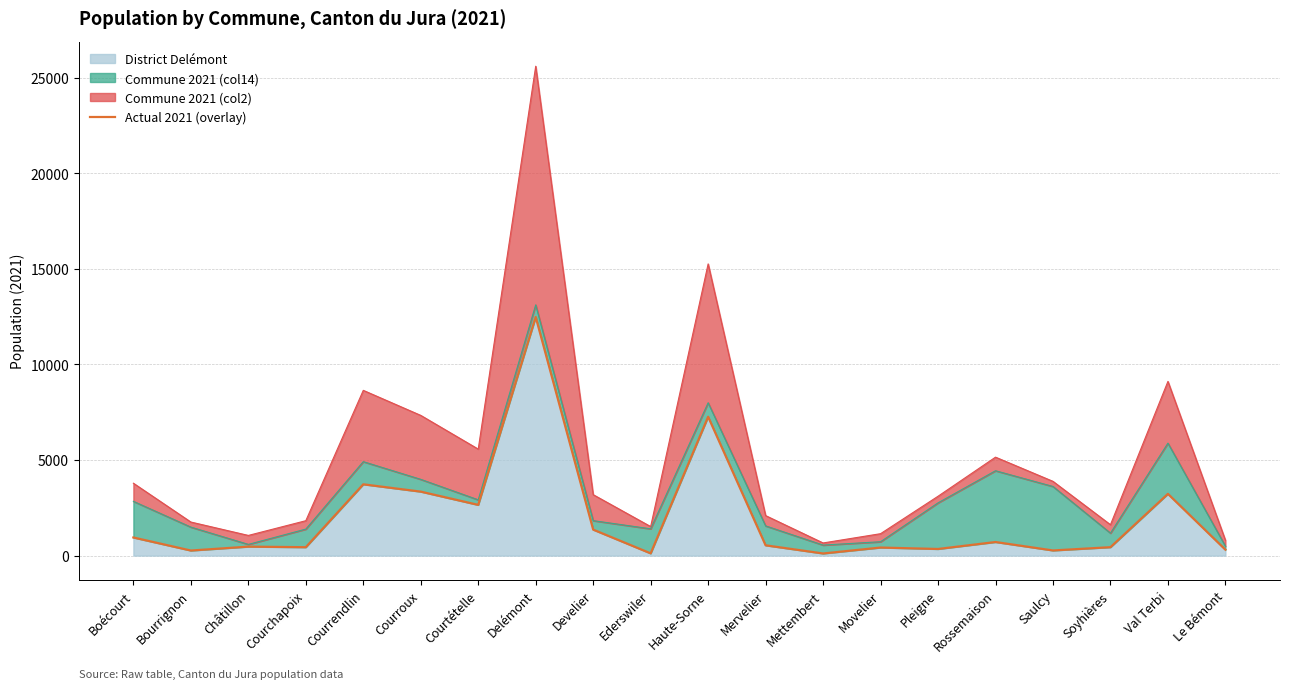

True or false: the data shows 346 at Pleigne.

True